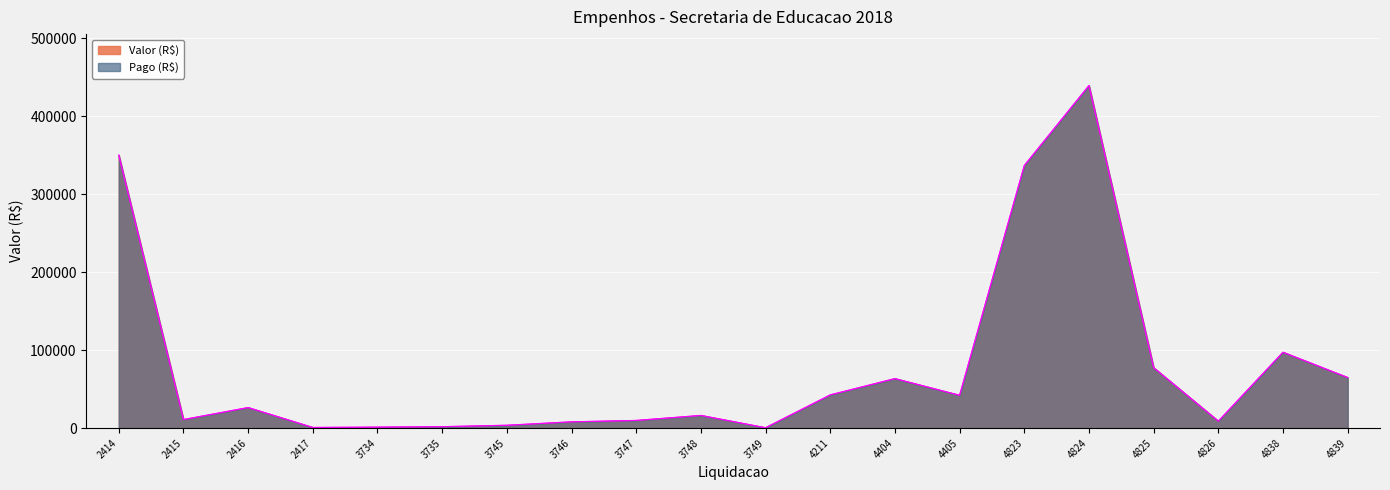

How many interior local valleys does the Valor (R$) series have?

5